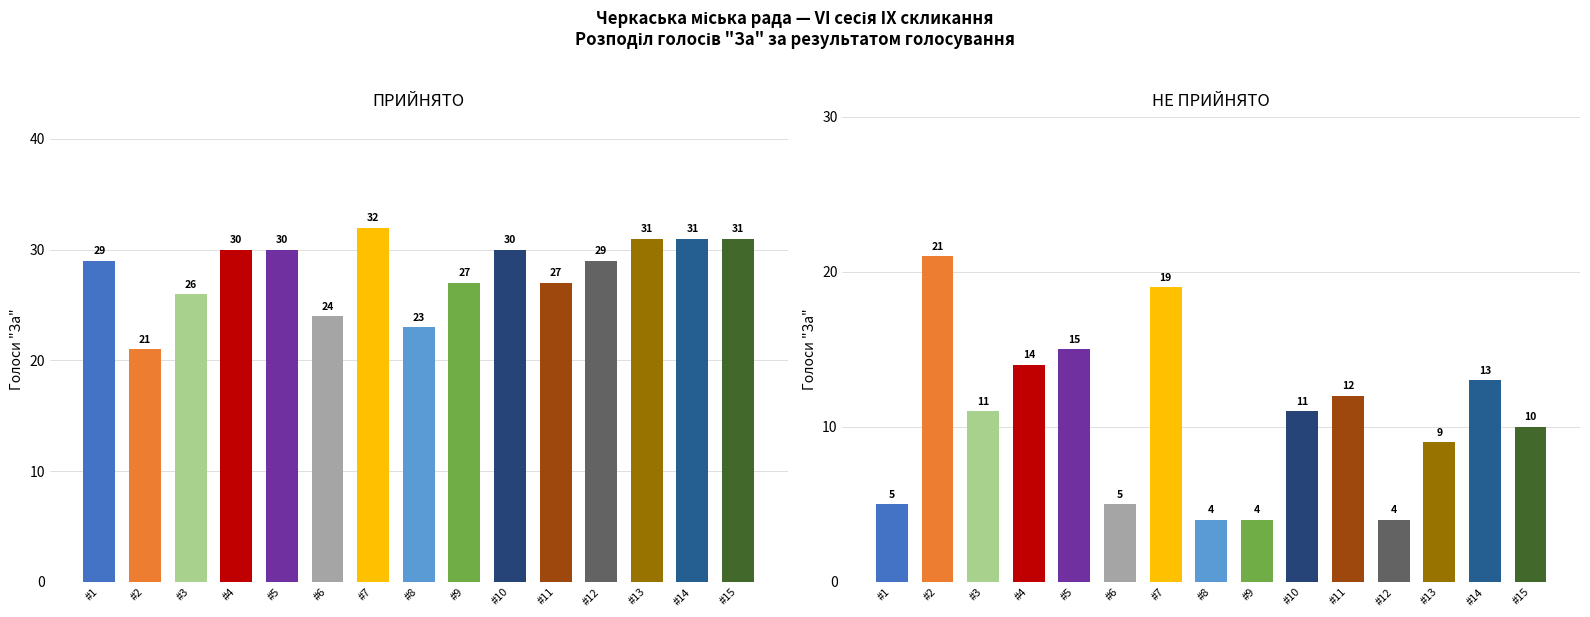

What is the average value of the ПРИЙНЯТО series?

28